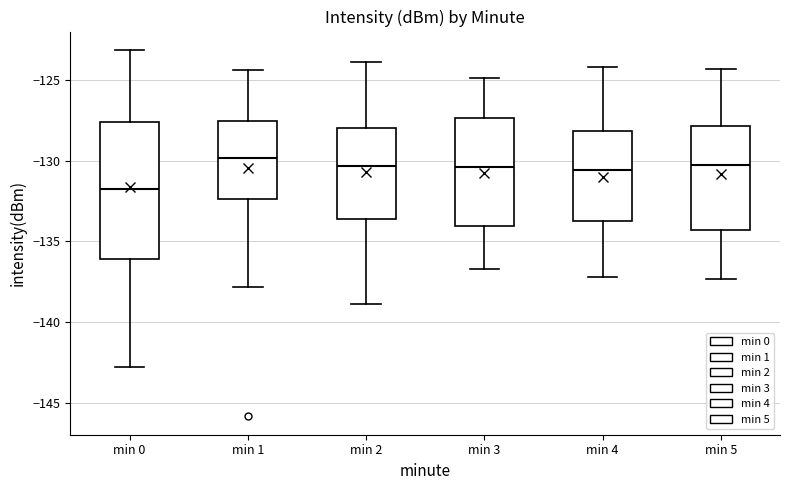

Which box is the tallest, from its lower edge to its upper edge?

min 0